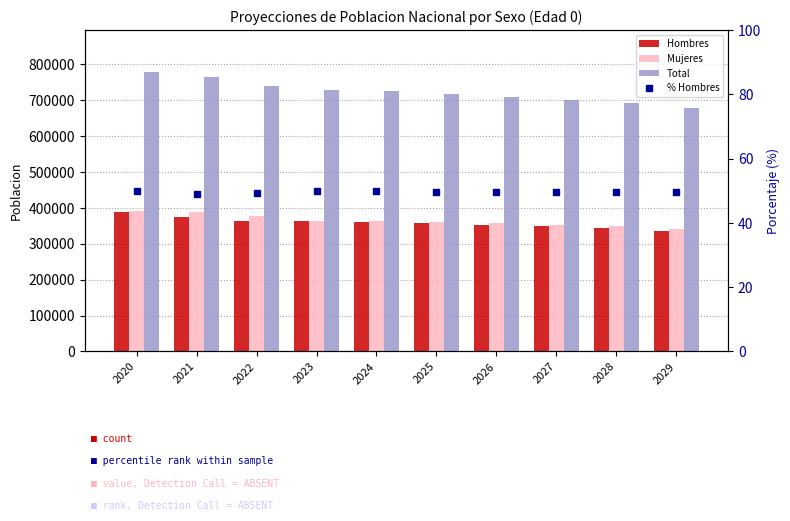

How many groups of bars are there?

10